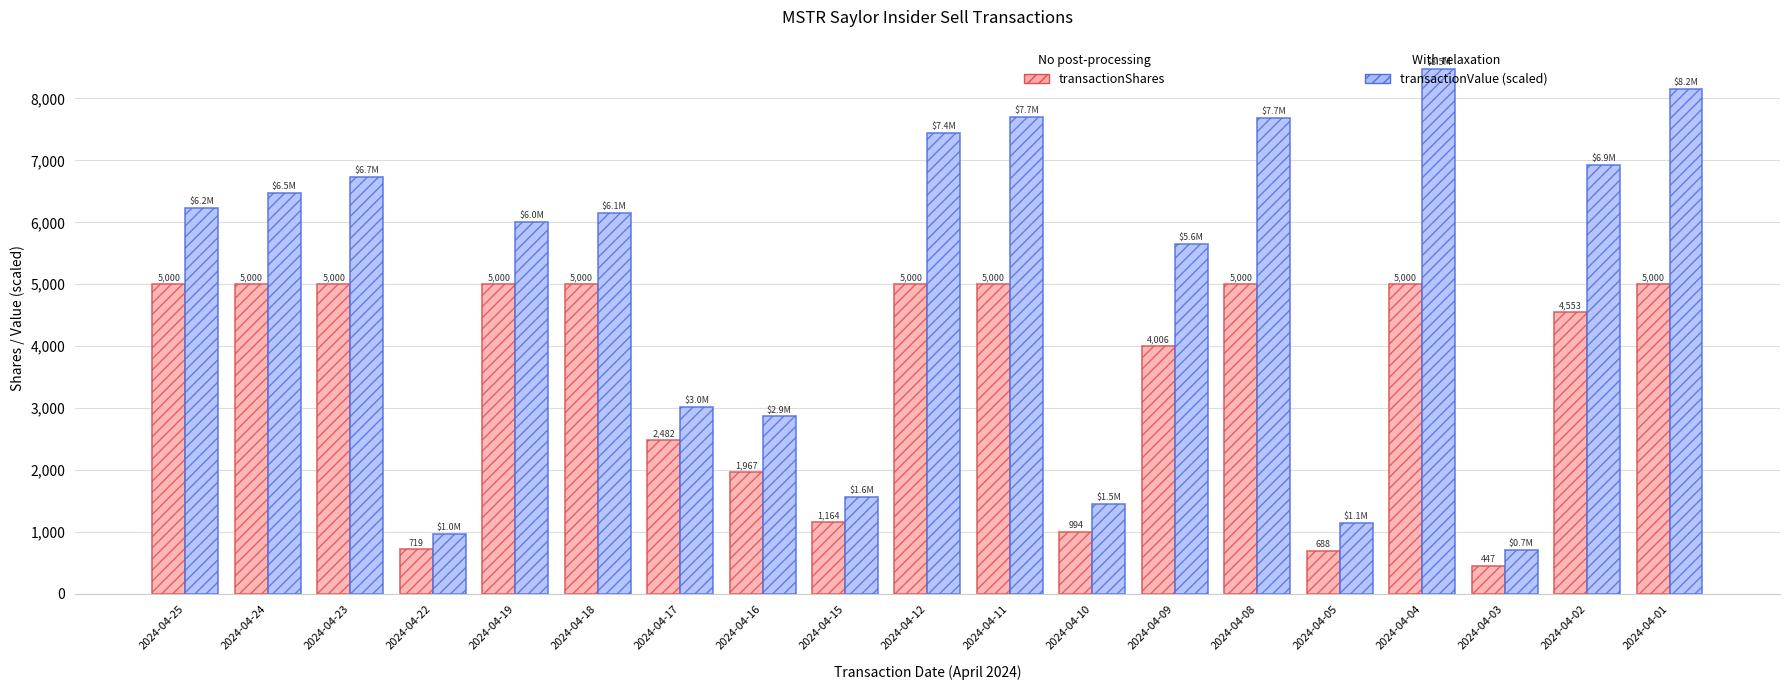

How many bars are there in each group?

2